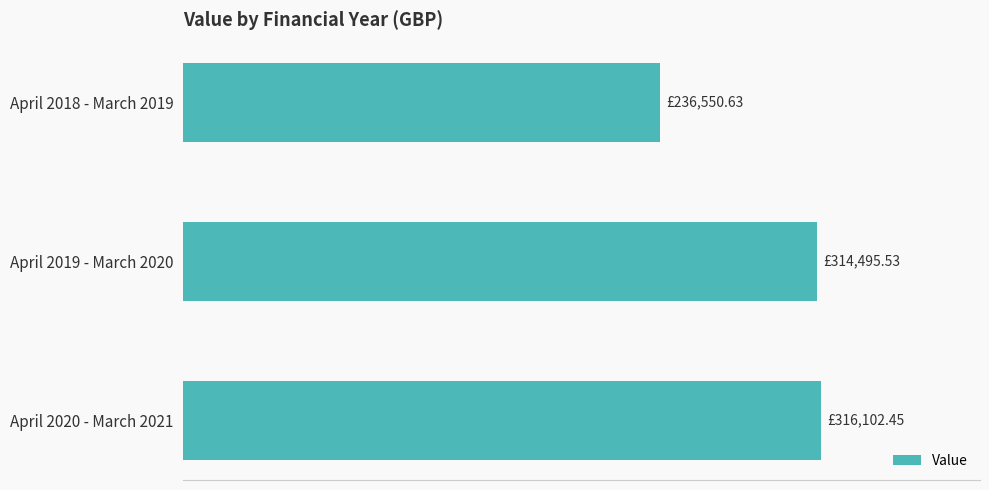

Are the bars horizontal?

Yes